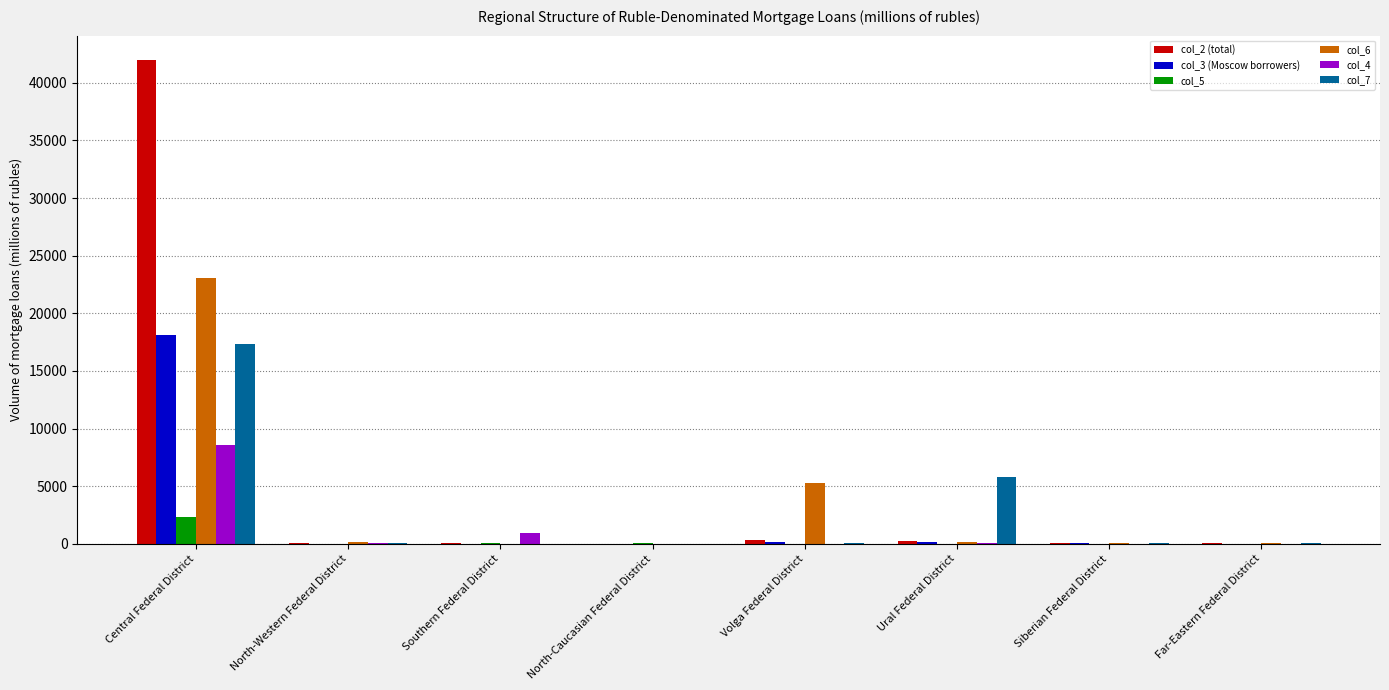

Count the number of data series in this chart.

6